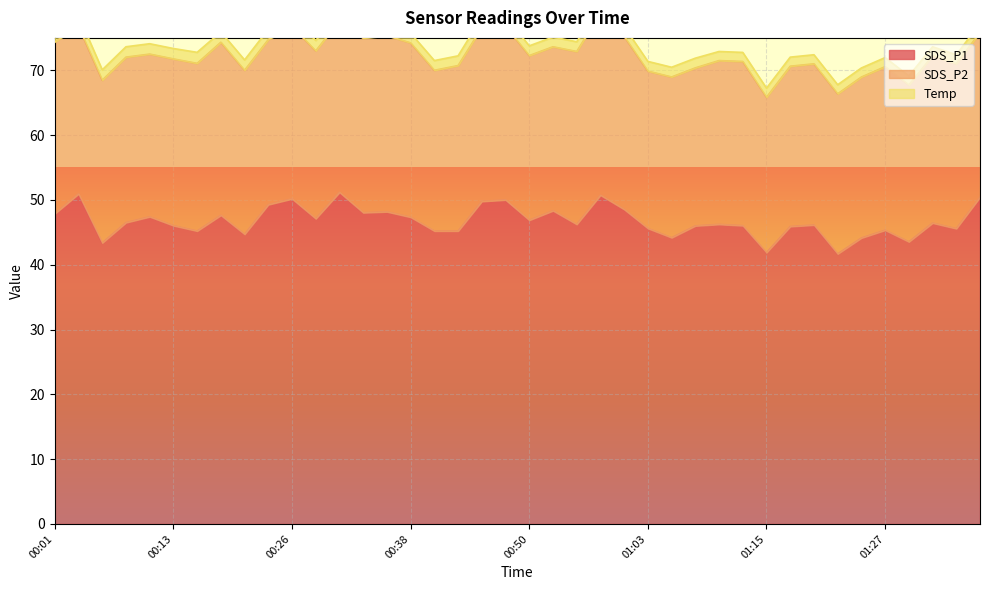

True or false: SDS_P2 and SDS_P1 cross at least once.

False